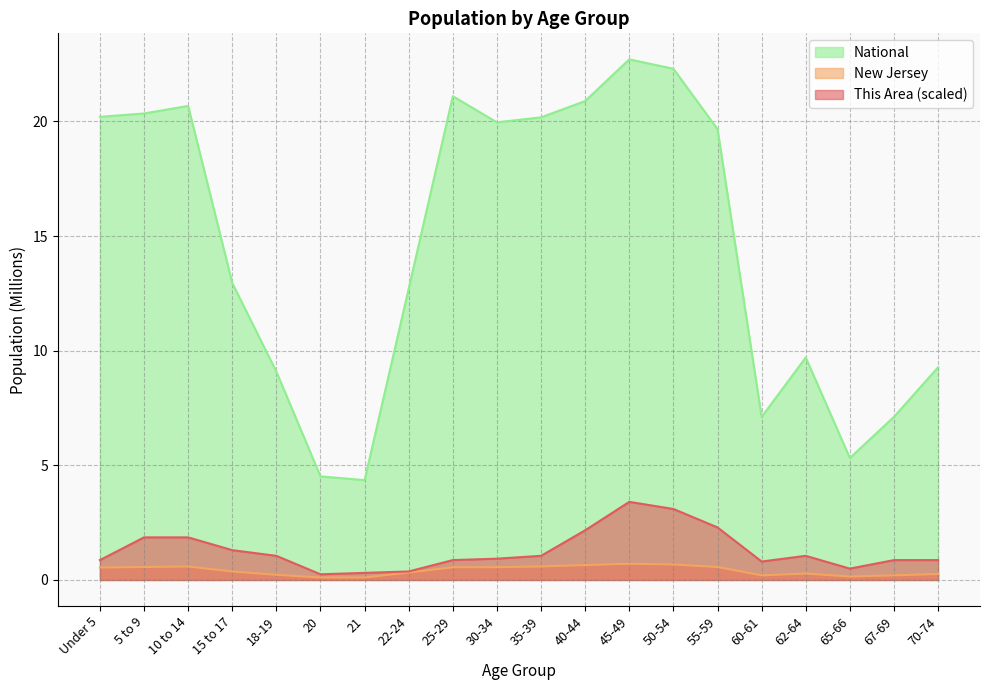

What is the minimum value for National?

4.4